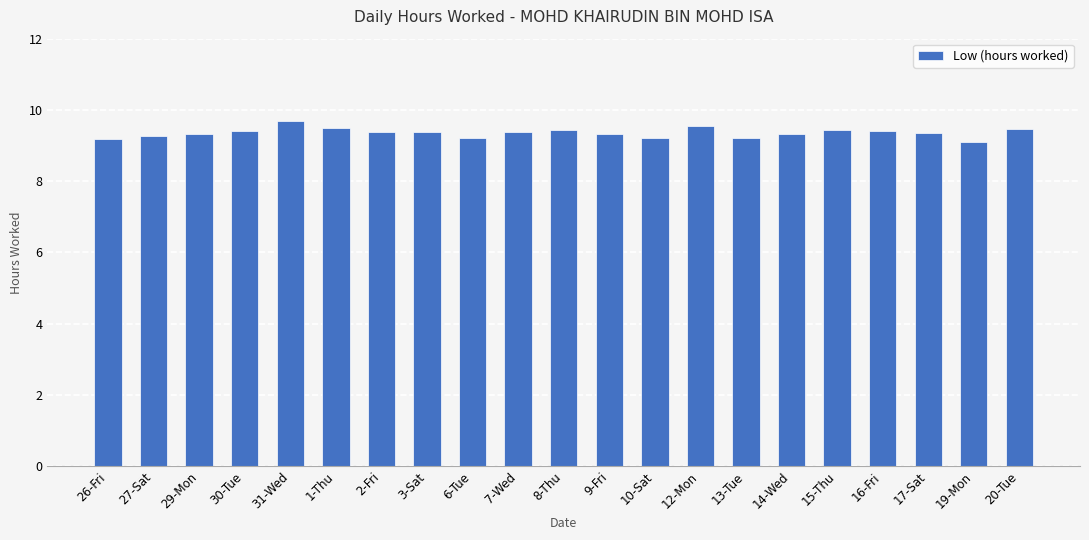

What is the smallest value displayed?

9.1